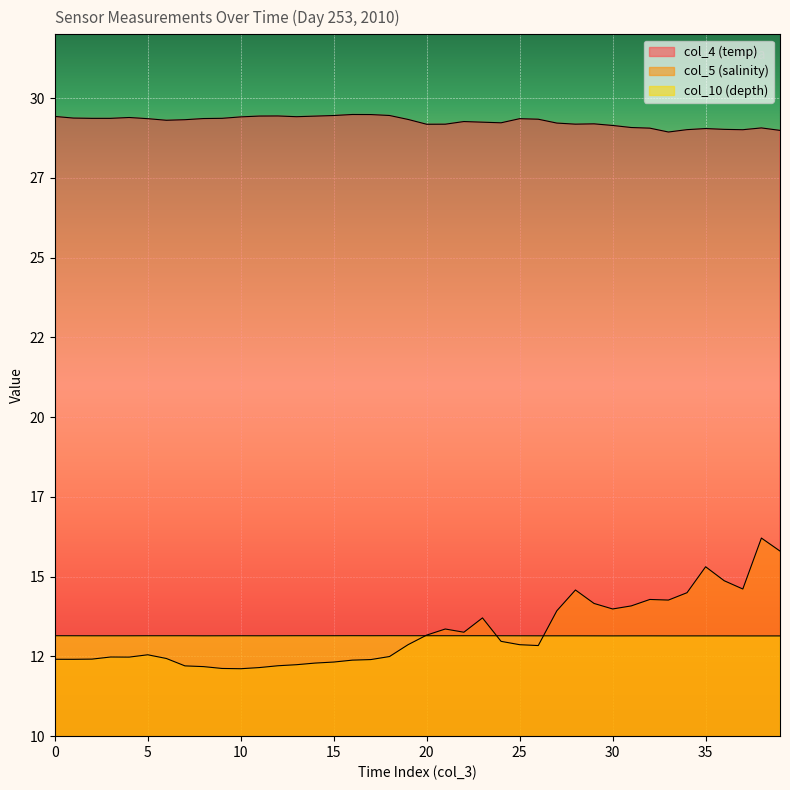

Reading left to right, list all the values displayed in this chart.

col_4 (temp): 0=29.4	1=29.4	2=29.4	3=29.4	4=29.4	5=29.4	6=29.3	7=29.3	8=29.4	9=29.4	10=29.4	11=29.4	12=29.4	13=29.4	14=29.4	15=29.5	16=29.5	17=29.5	18=29.5	19=29.3	20=29.2	21=29.2	22=29.3	23=29.2	24=29.2	25=29.4	26=29.3	27=29.2	28=29.2	29=29.2	30=29.1	31=29.1	32=29.1	33=28.9	34=29.0	35=29.0	36=29.0	37=29.0	38=29.1	39=29.0
col_5 (salinity): 0=12.4	1=12.4	2=12.4	3=12.5	4=12.5	5=12.6	6=12.4	7=12.2	8=12.2	9=12.1	10=12.1	11=12.2	12=12.2	13=12.2	14=12.3	15=12.3	16=12.4	17=12.4	18=12.5	19=12.9	20=13.2	21=13.4	22=13.3	23=13.7	24=13.0	25=12.9	26=12.8	27=13.9	28=14.6	29=14.2	30=14.0	31=14.1	32=14.3	33=14.3	34=14.5	35=15.3	36=14.9	37=14.6	38=16.2	39=15.8
col_10 (depth): 0=13.1	1=13.1	2=13.1	3=13.1	4=13.1	5=13.1	6=13.1	7=13.1	8=13.1	9=13.1	10=13.1	11=13.1	12=13.1	13=13.1	14=13.1	15=13.1	16=13.1	17=13.1	18=13.1	19=13.1	20=13.1	21=13.1	22=13.1	23=13.1	24=13.1	25=13.1	26=13.1	27=13.1	28=13.1	29=13.1	30=13.1	31=13.1	32=13.1	33=13.1	34=13.1	35=13.1	36=13.1	37=13.1	38=13.1	39=13.1